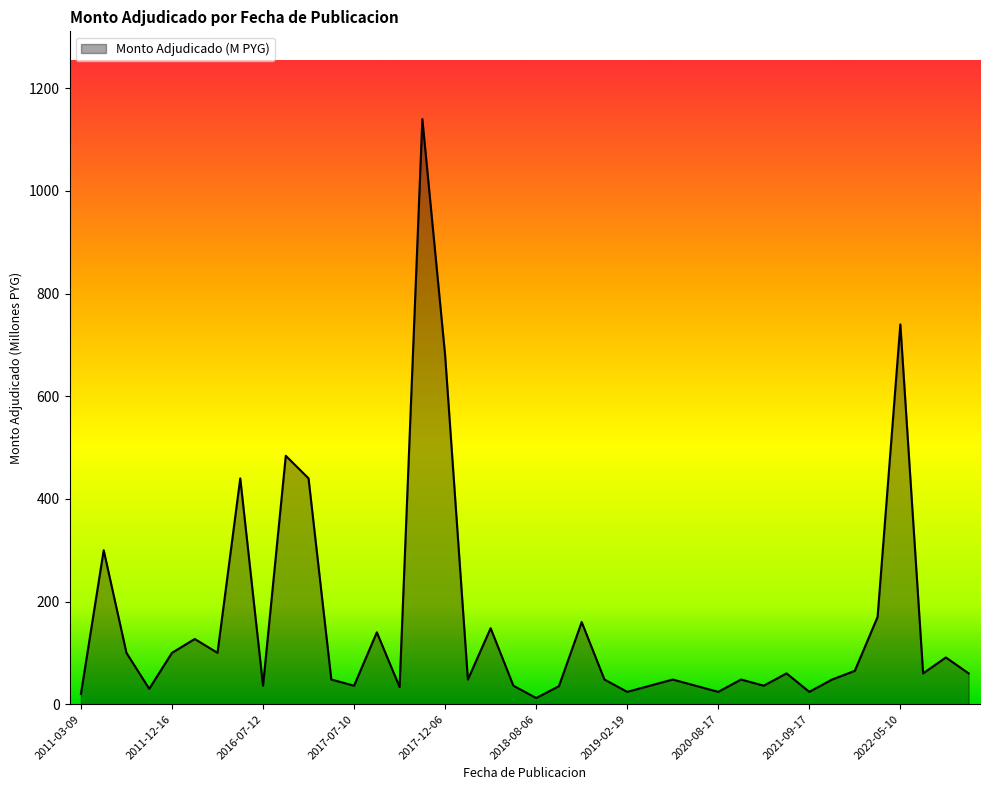

What is the maximum value shown in the chart?

1140.0